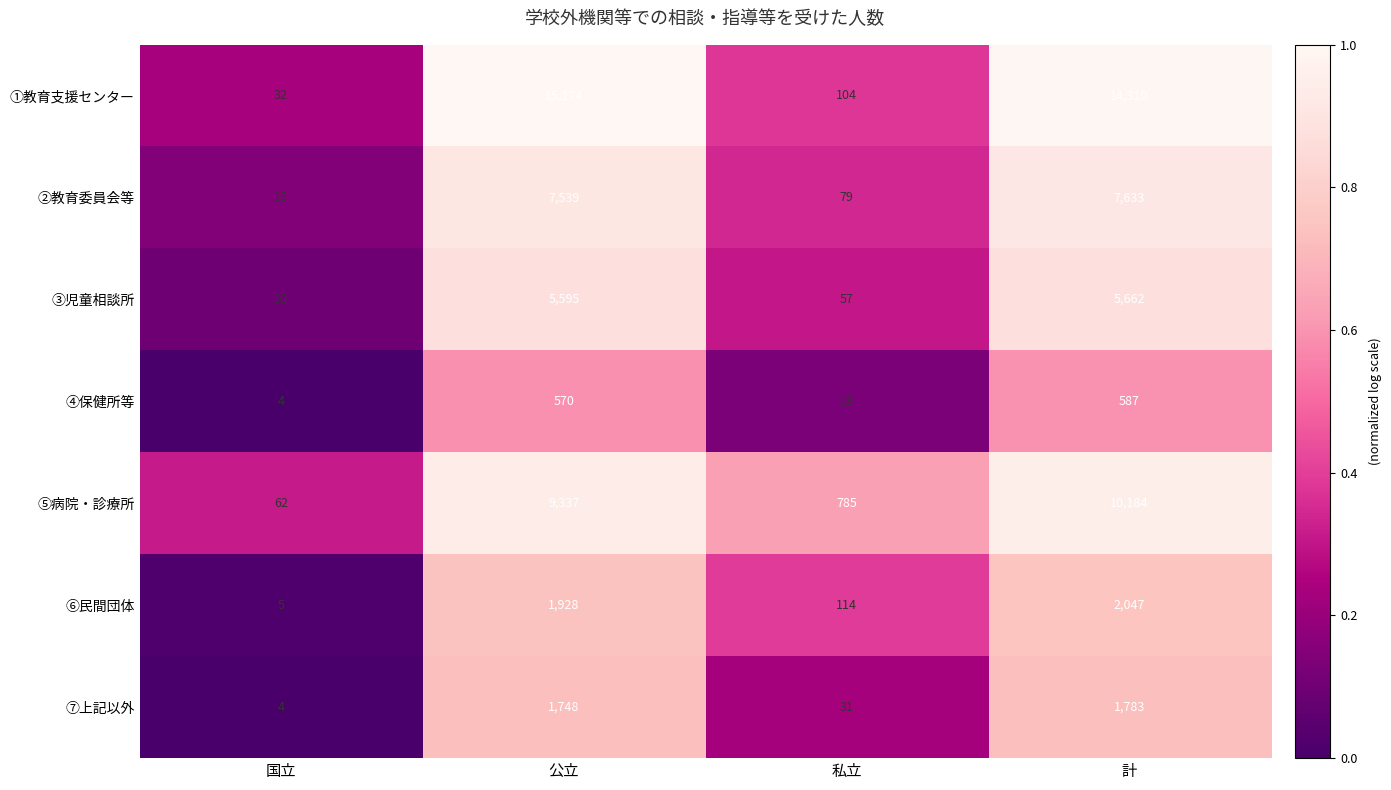

Between 公立 and 私立, which series saw the biggest shift?

①教育支援センター